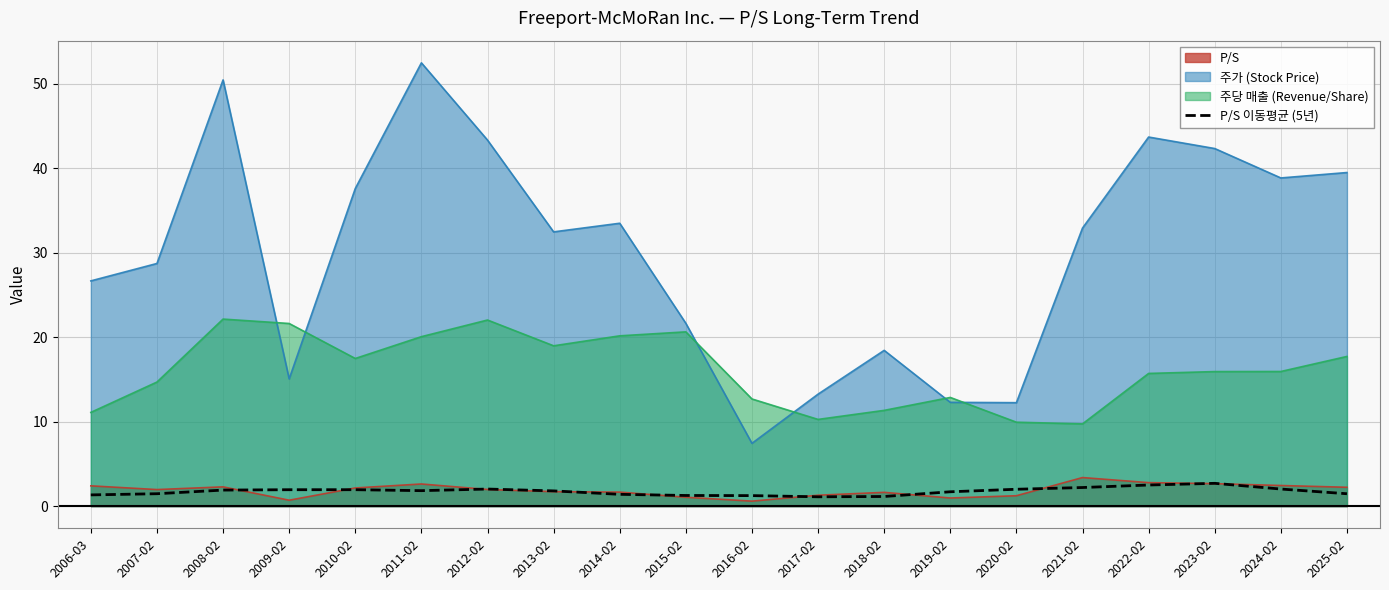

Reading left to right, extract all data points from this chart.

1.3	1.5	1.9	1.9	1.9	1.8	2.0	1.8	1.4	1.3	1.2	1.1	1.1	1.7	2.0	2.2	2.5	2.7	2.0	1.5